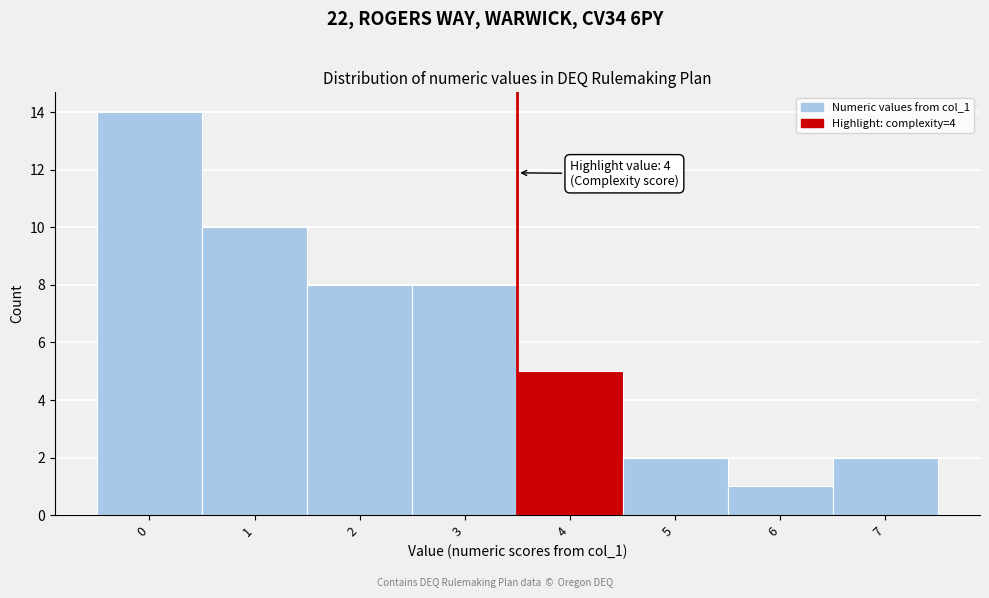

Reading right to left, list all the values displayed in this chart.

7=2	6=1	5=2	4=5	3=8	2=8	1=10	0=14